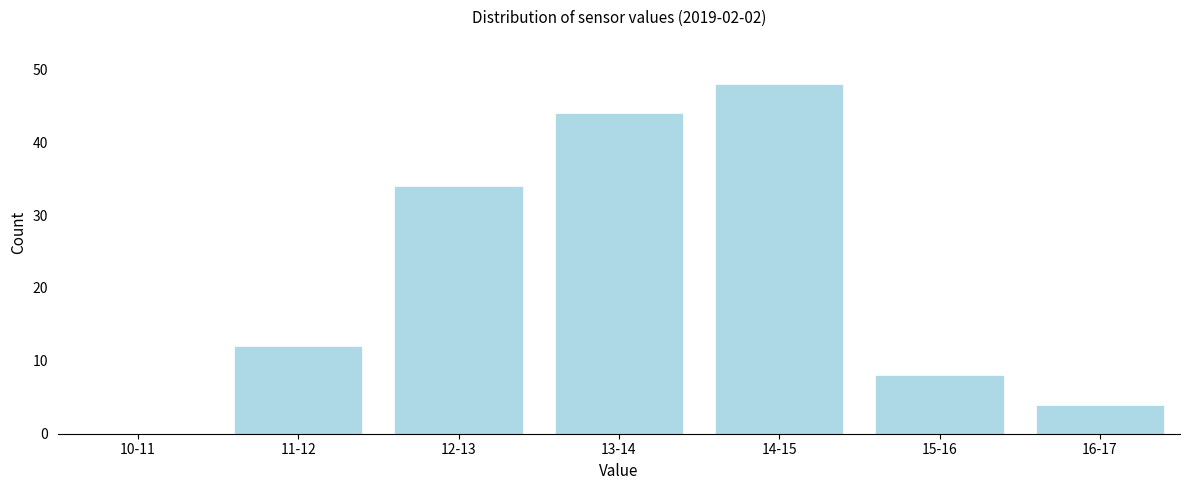

Reading left to right, extract all data points from this chart.

10-11=0	11-12=12	12-13=34	13-14=44	14-15=48	15-16=8	16-17=4